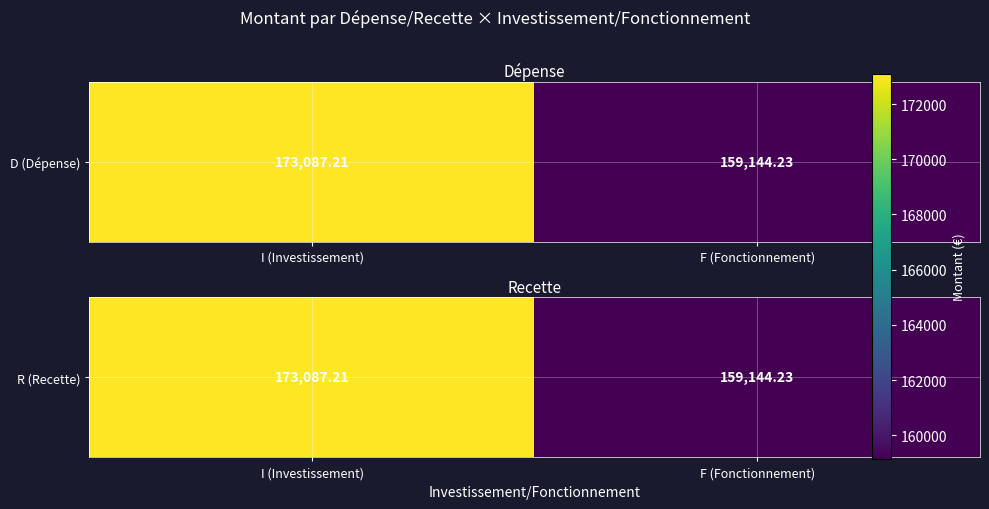

Read the value at F (Fonctionnement).

159144.2